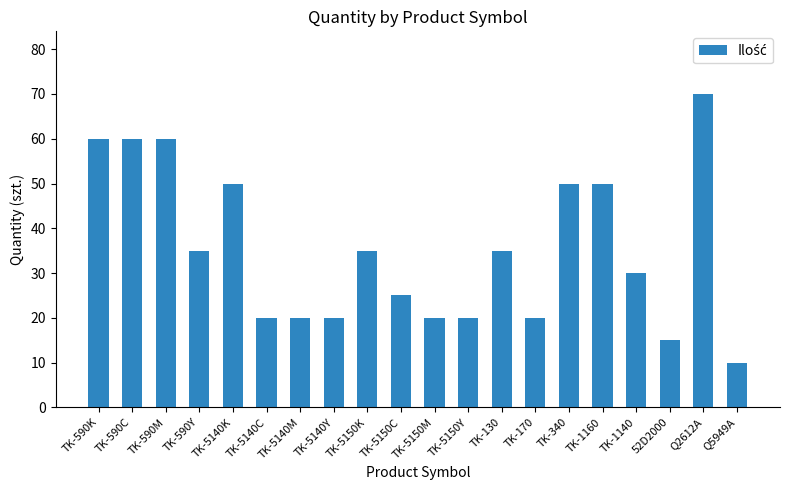

Is it true that the value at TK-5140C is 29?

False